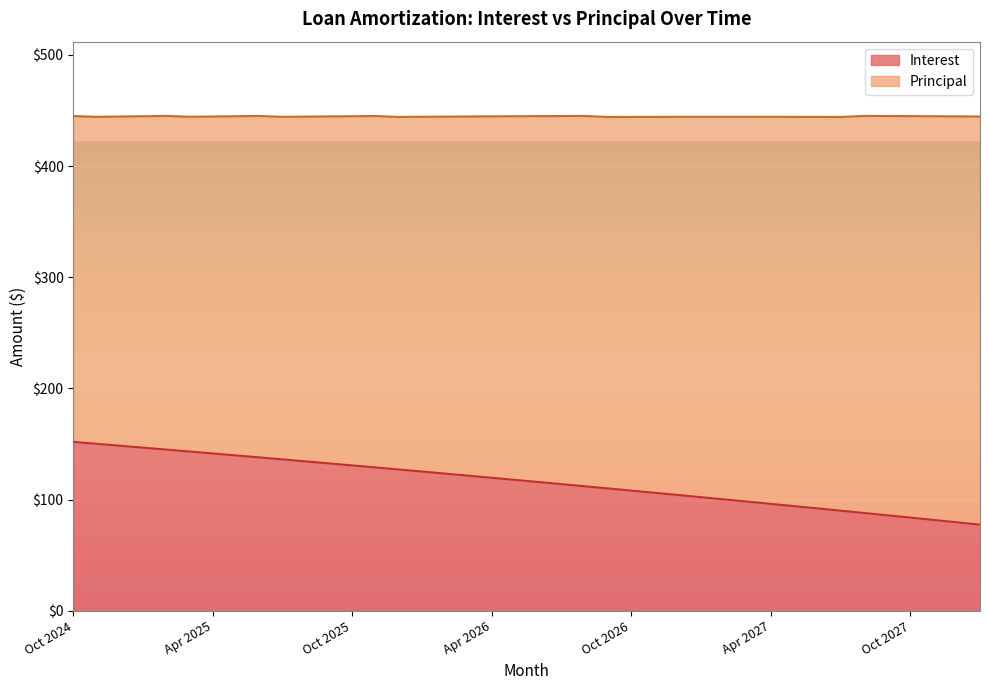

What is the value of the 11th point from the left?

134.4